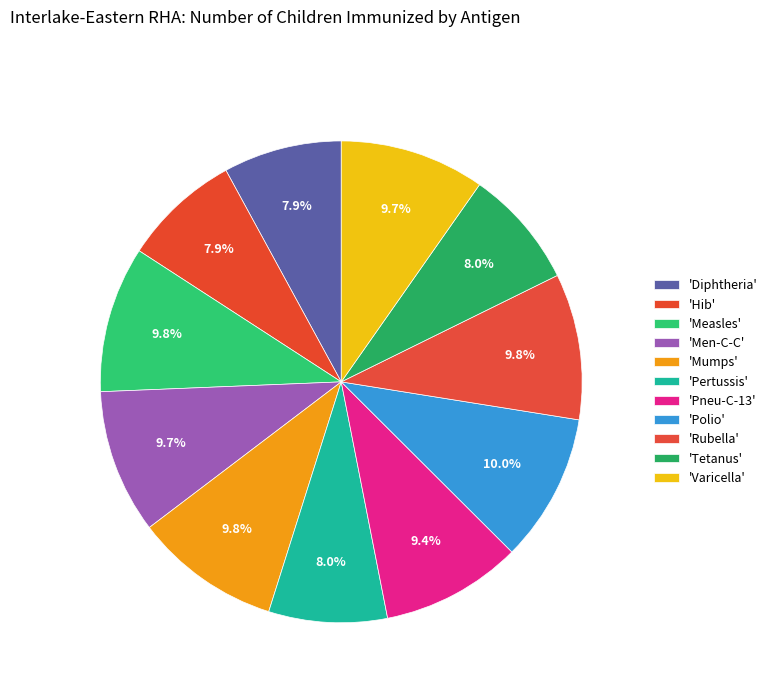

How many segments does this pie chart have?

11